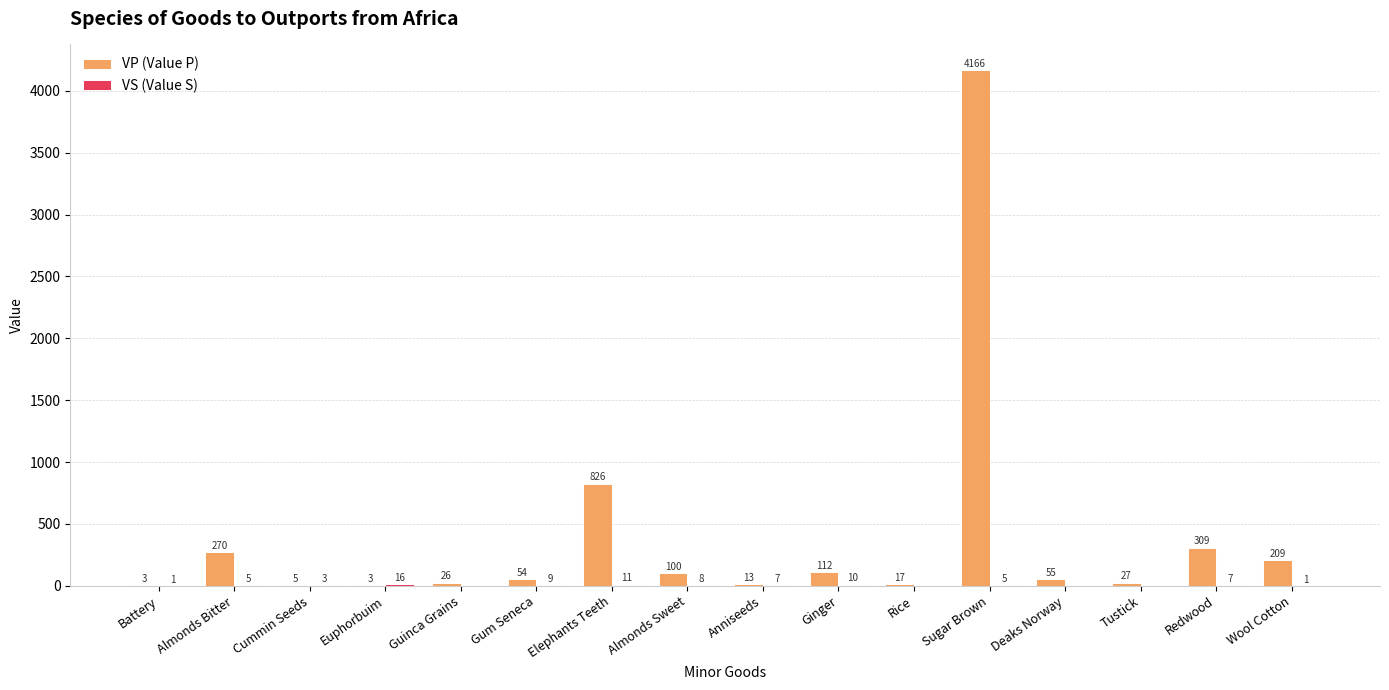

Where is VP (Value P) nearest to the value 2084?

Elephants Teeth